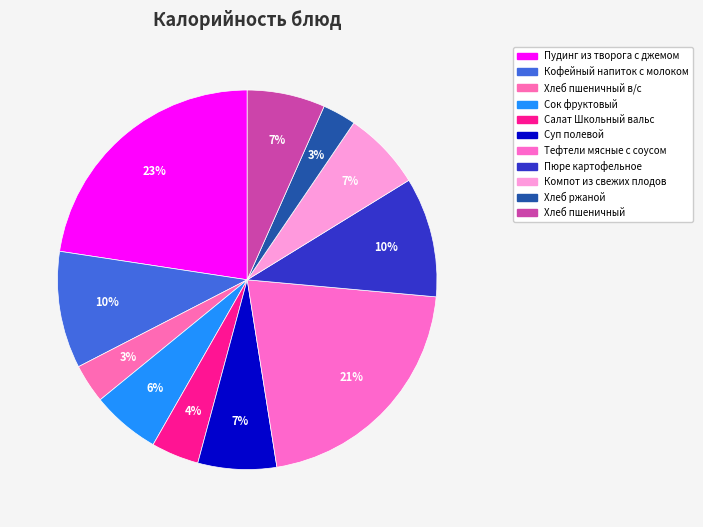

Count the number of slices in the pie.

11